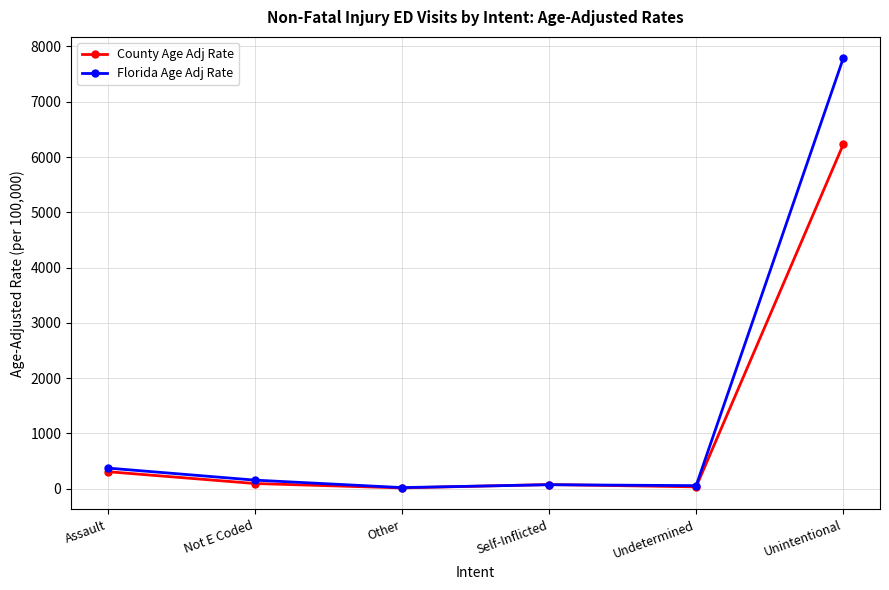

What is the total value across all series at Unintentional?

14012.0